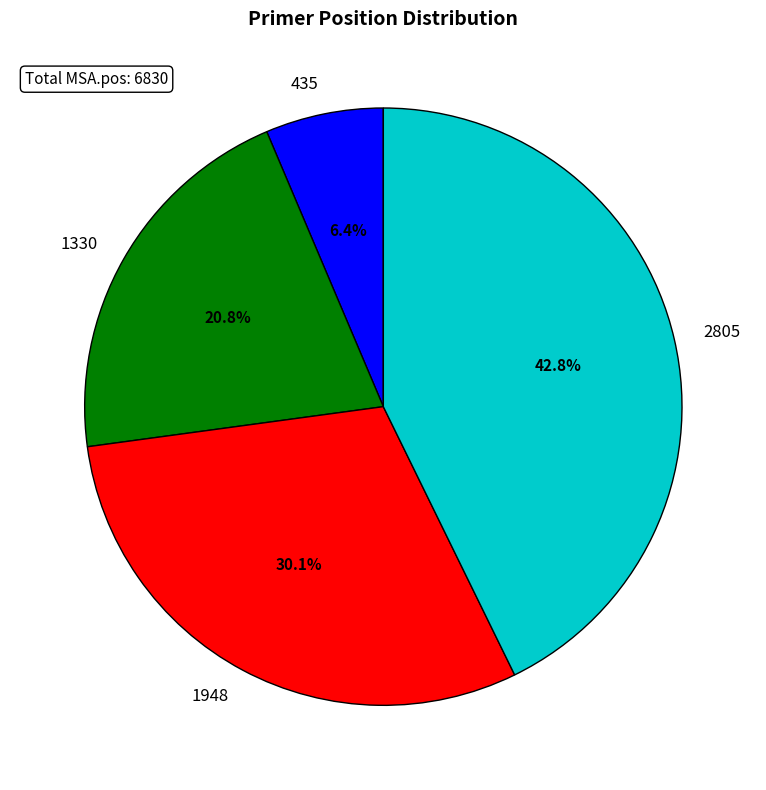

Which category has the smallest portion of the pie?

435